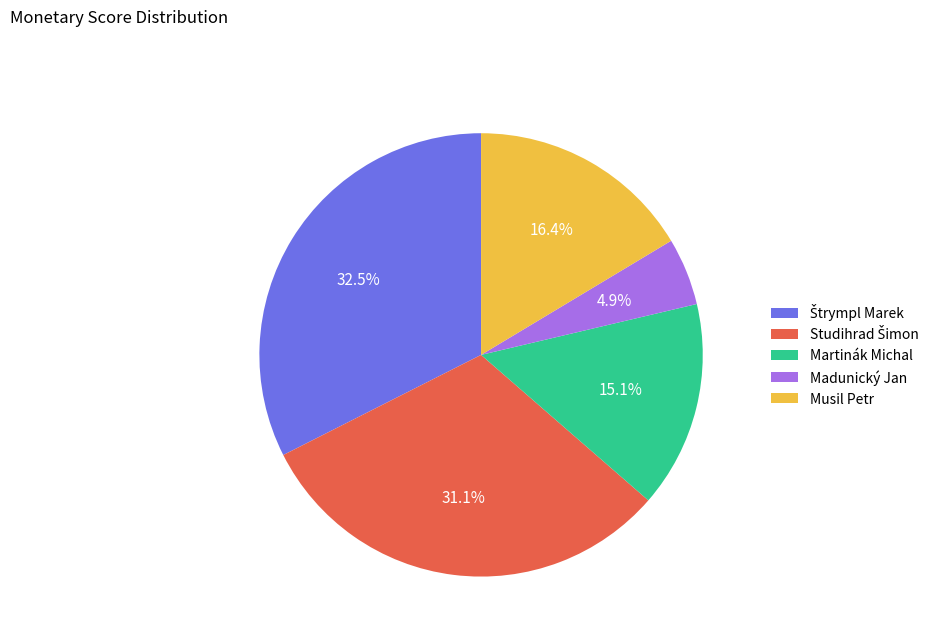

Is it true that Martinák Michal is 3% of the pie?

False